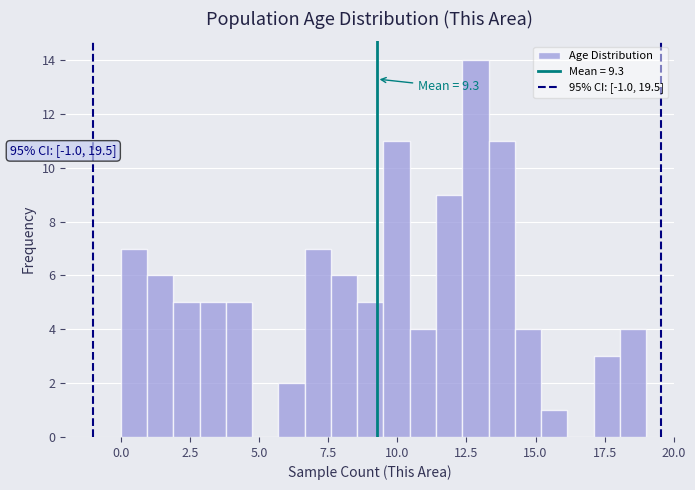

Read against the x-axis, roughly where is the centre of the tallest bar?

13.0